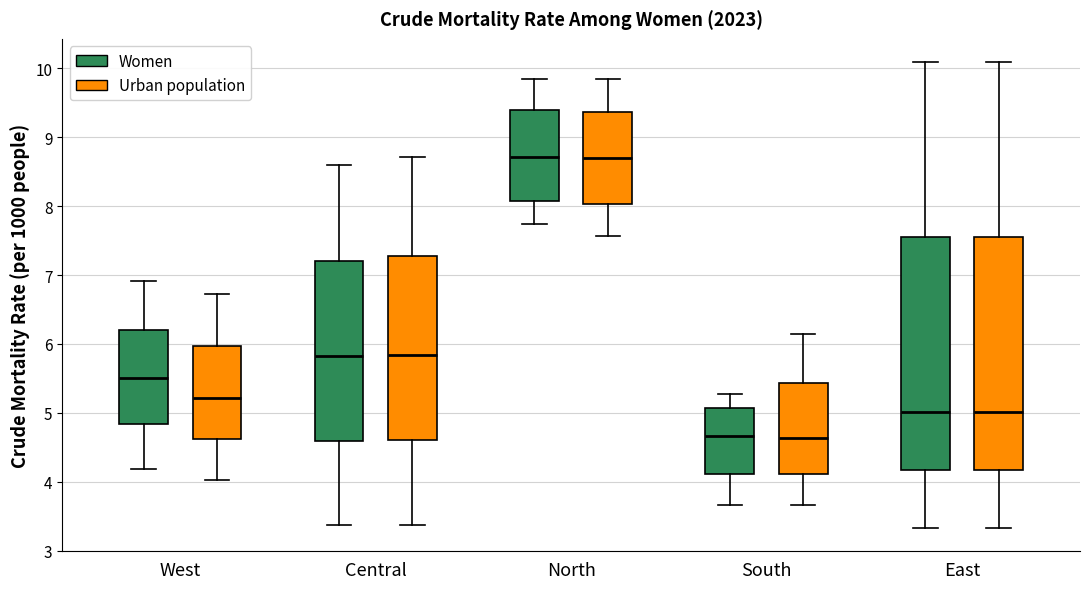

Where does the median line of the box for West (Urban population) sit on the y-axis? The values are not printed on the chart, so give them approximately, as read against the axis.

5.2